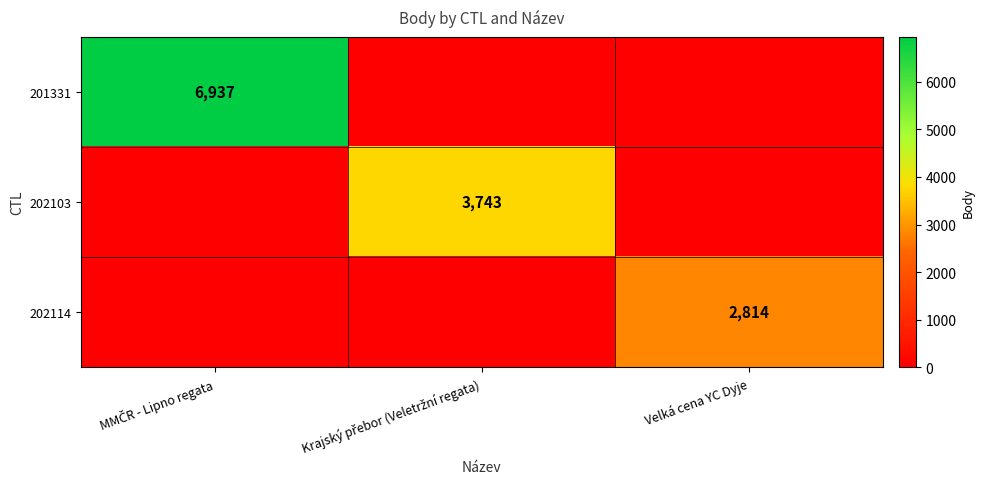

The value of 202114 at Velká cena YC Dyje is 2814. True or false?

True